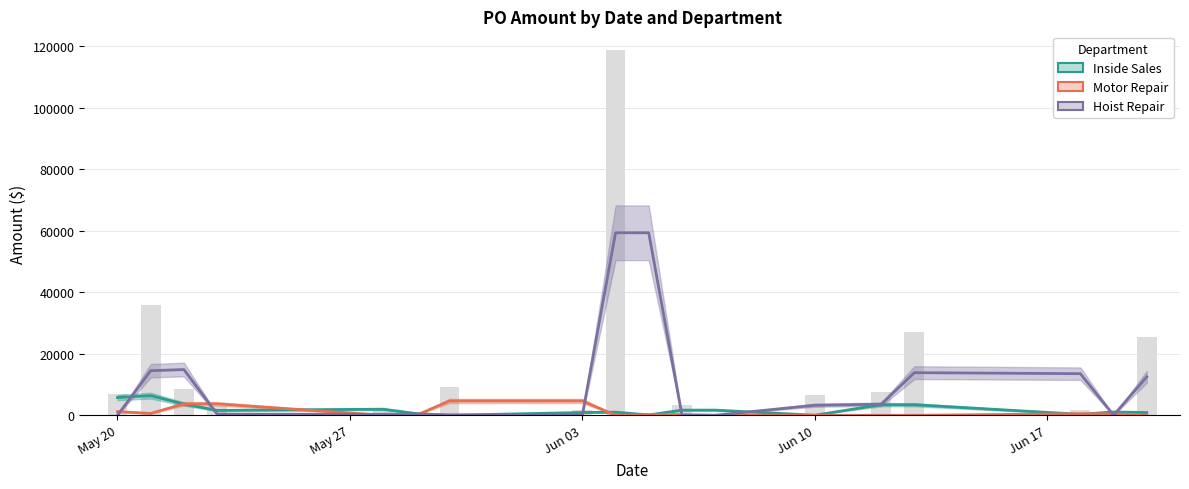

How many categories are shown in the chart?

18